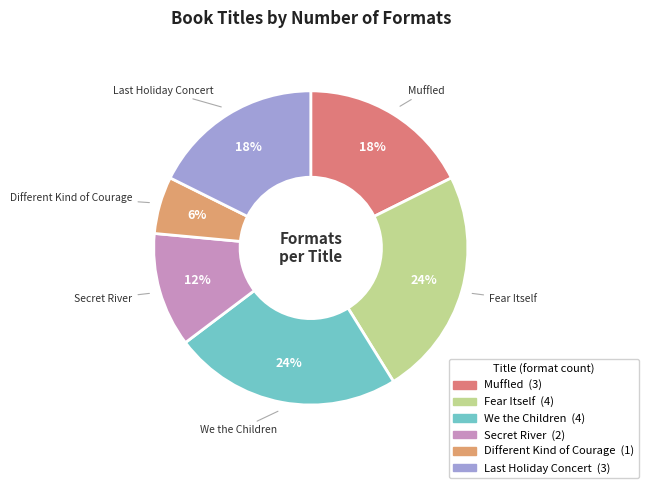

Is the sum of Different Kind of Courage and Fear Itself greater than half?

No